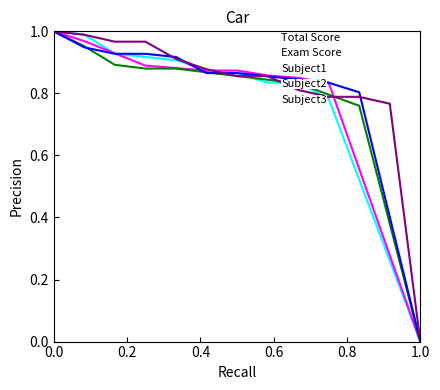

Does the chart display data point markers on the line(s)?

No